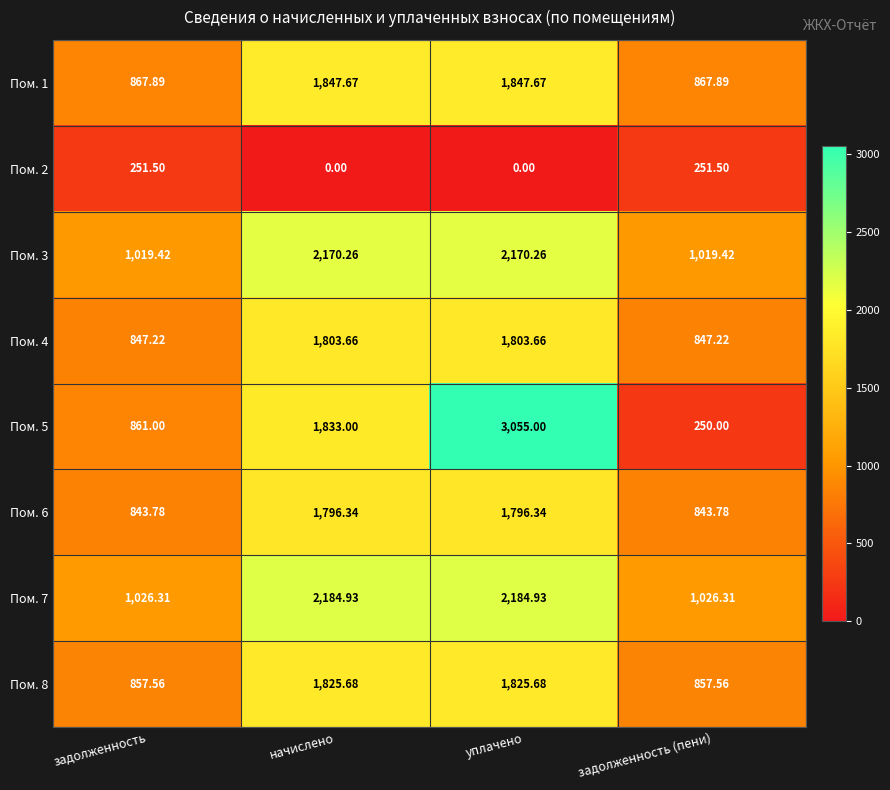

Which category has the highest value across all series?

уплачено